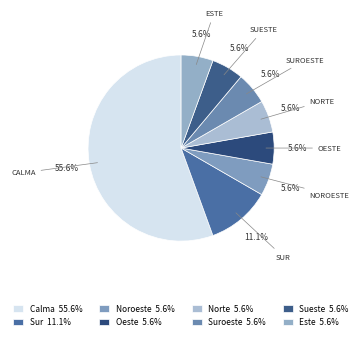

Count the number of slices in the pie.

8